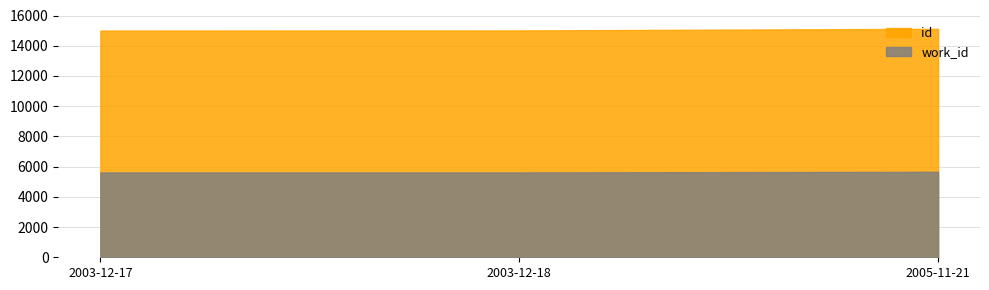

At 2003-12-18, list the series in order from largest to smallest.

id, work_id